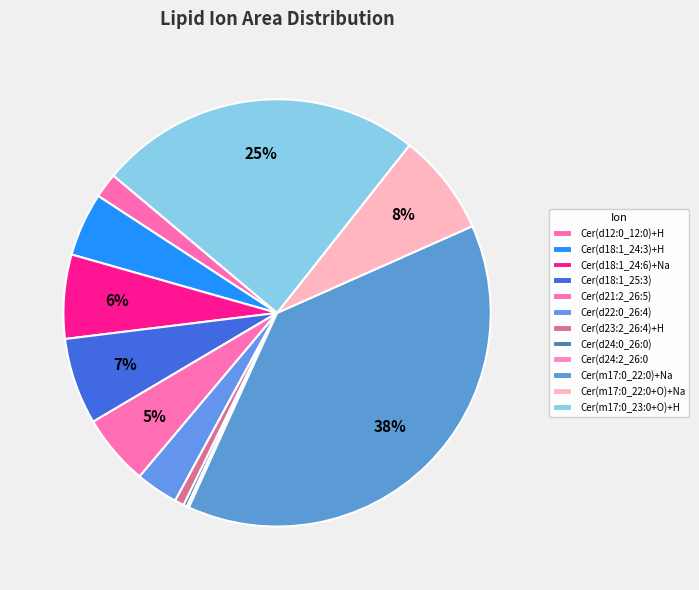

Does Cer(d18:1_24:3)+H account for over 50% of the chart?

No